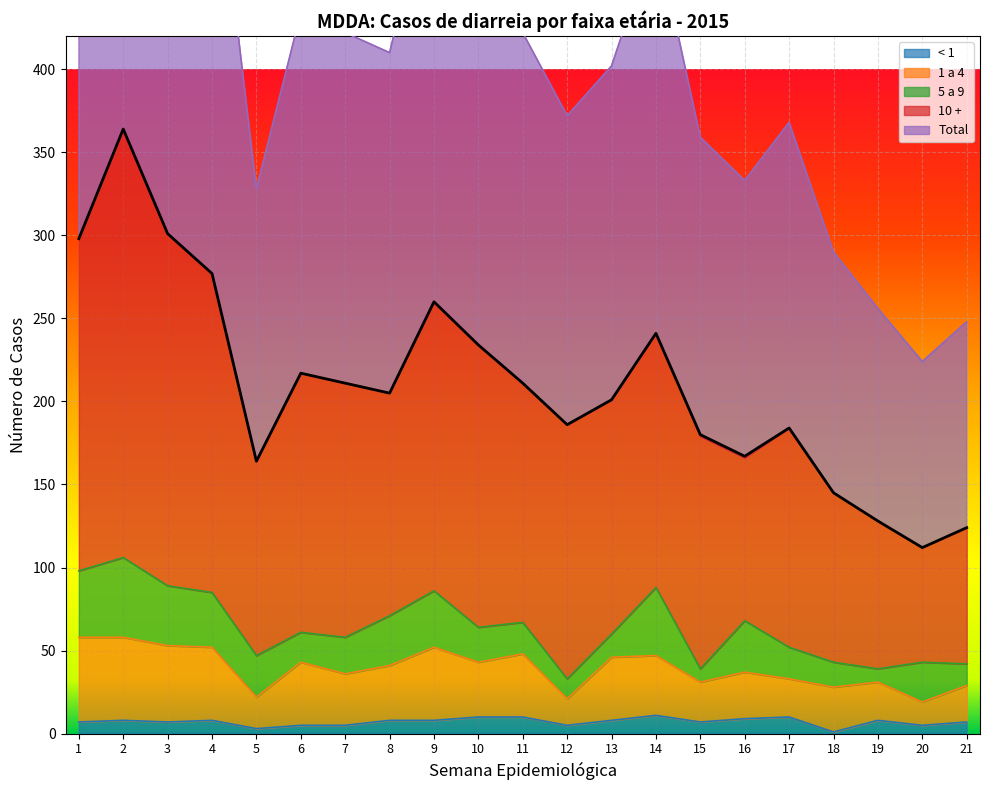

True or false: < 1 and 1 a 4 intersect in this chart.

False